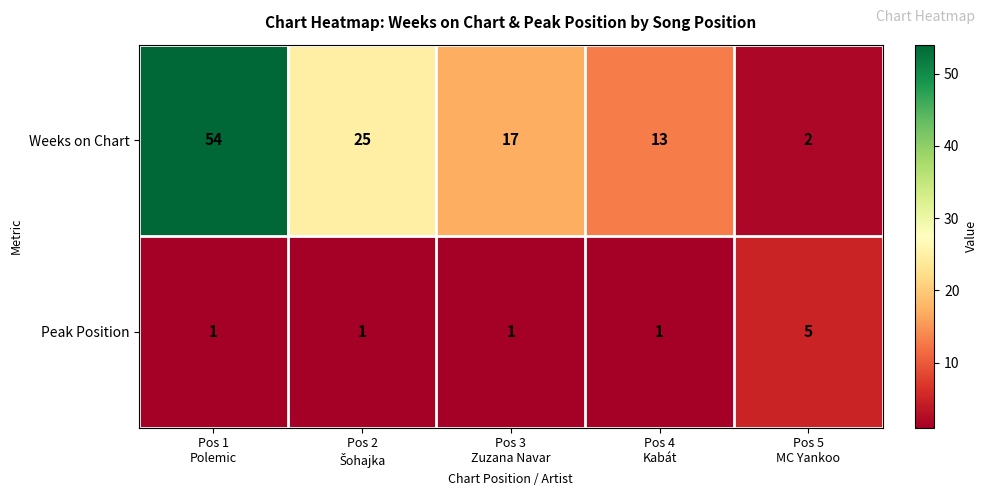

Which series has the largest total across all categories?

Weeks on Chart